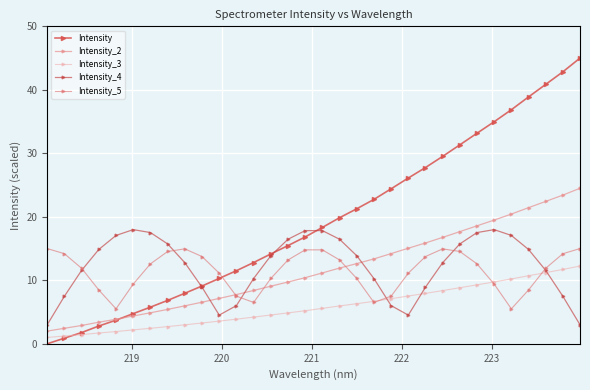

What is the value of the Intensity_4 point at the 26th from the left?

17.5